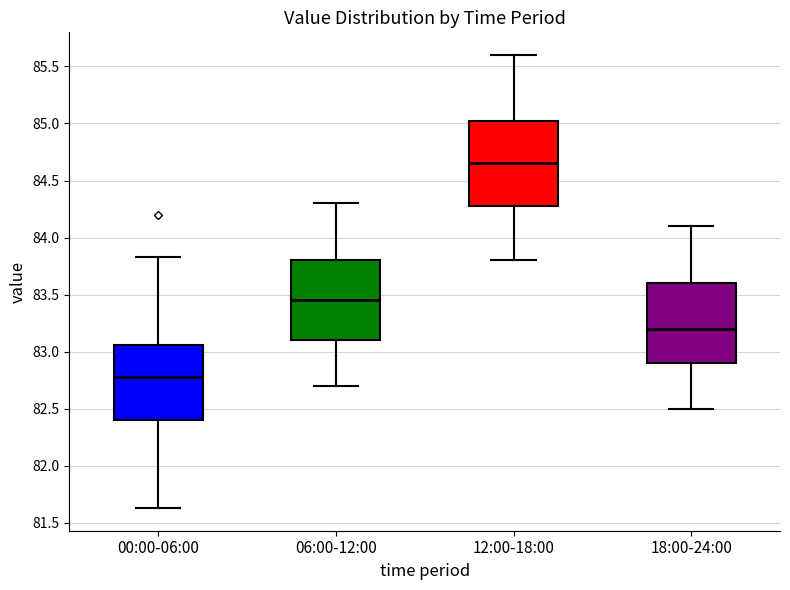

Reading left to right, transcribe this box plot: for each box, give where its median line is, the range the box spans, and where its two whiskers end, as read against the y-axis. The values are not printed on the chart, so give them approximately, as read against the axis.

00:00-06:00: median 82.80, box 82.40 to 83.05, whiskers 81.65 to 83.85
06:00-12:00: median 83.45, box 83.10 to 83.80, whiskers 82.70 to 84.30
12:00-18:00: median 84.65, box 84.30 to 85.05, whiskers 83.80 to 85.60
18:00-24:00: median 83.20, box 82.90 to 83.60, whiskers 82.50 to 84.10